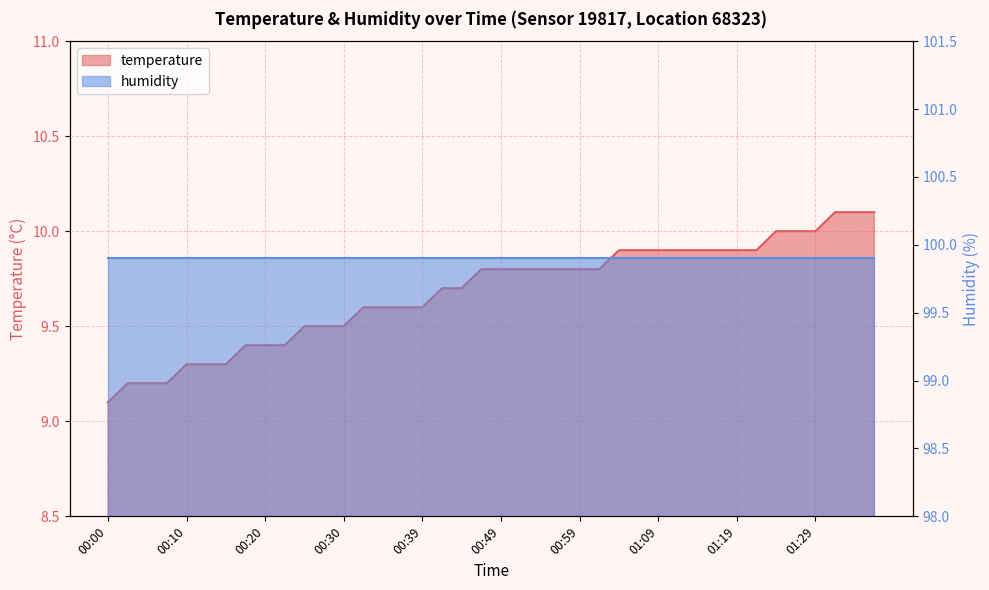

How many data points does each series have?

40